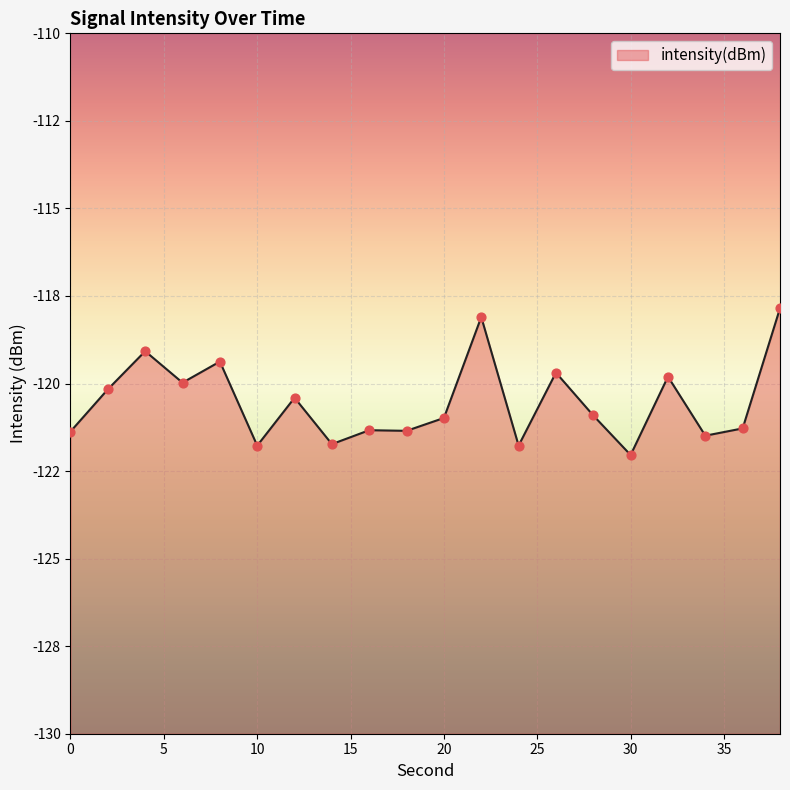

What is the change in value from 6 to 36?

-1.3